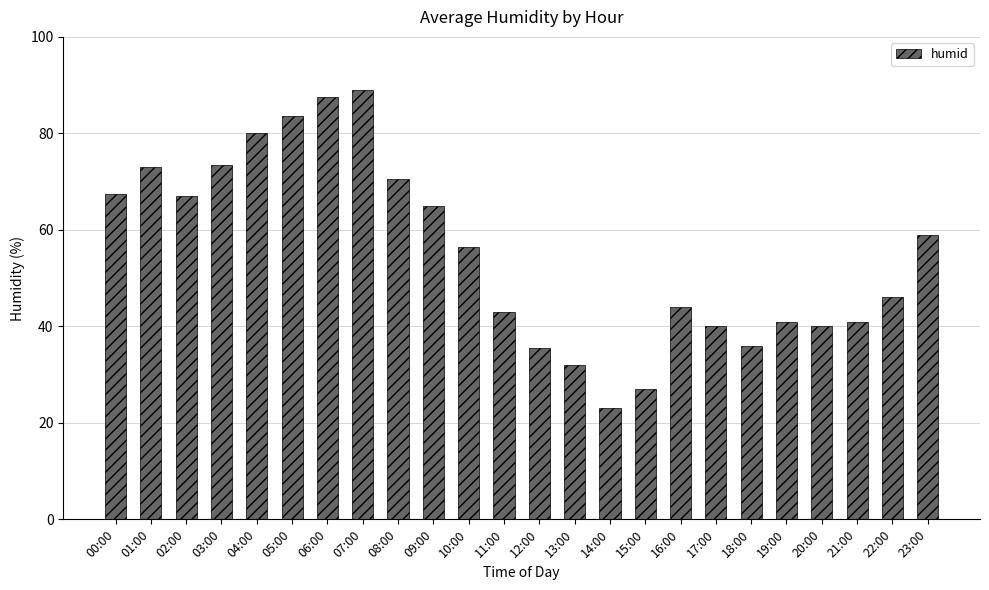

Which has a higher value, 07:00 or 23:00?

07:00